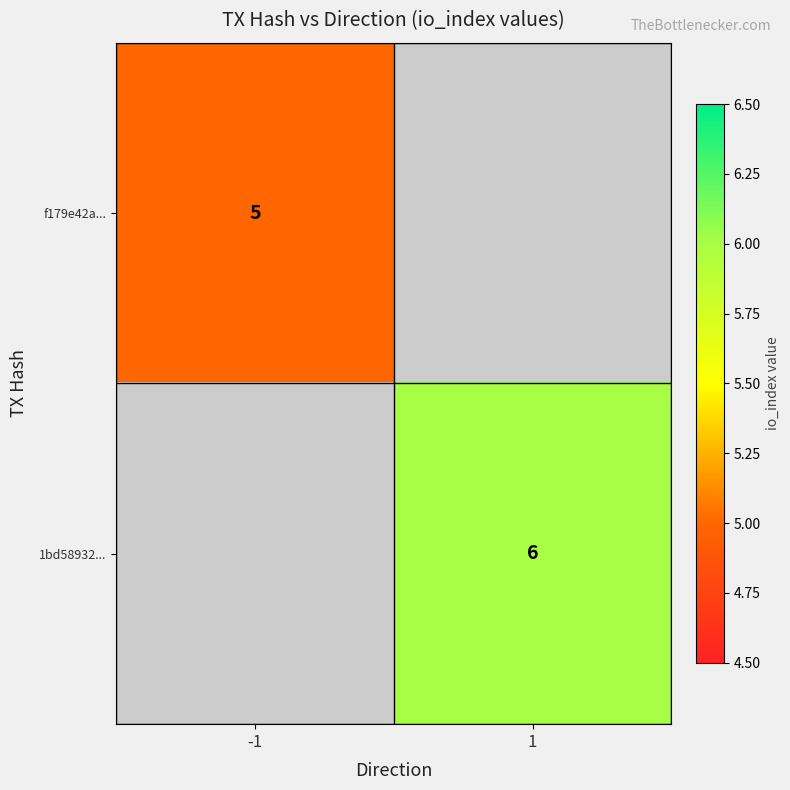

The 1bd58932... series shows 4 at 1. True or false?

False